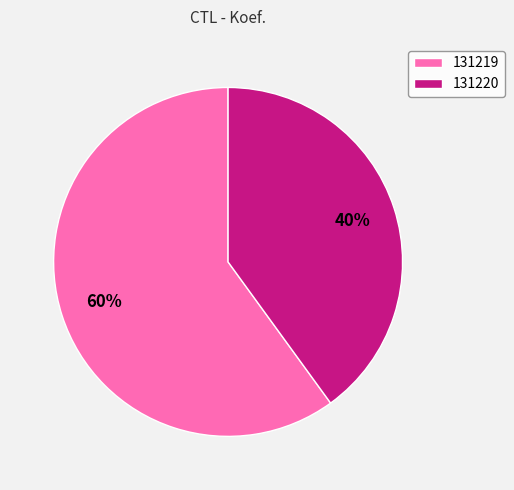

Which has a higher value, 131219 or 131220?

131219